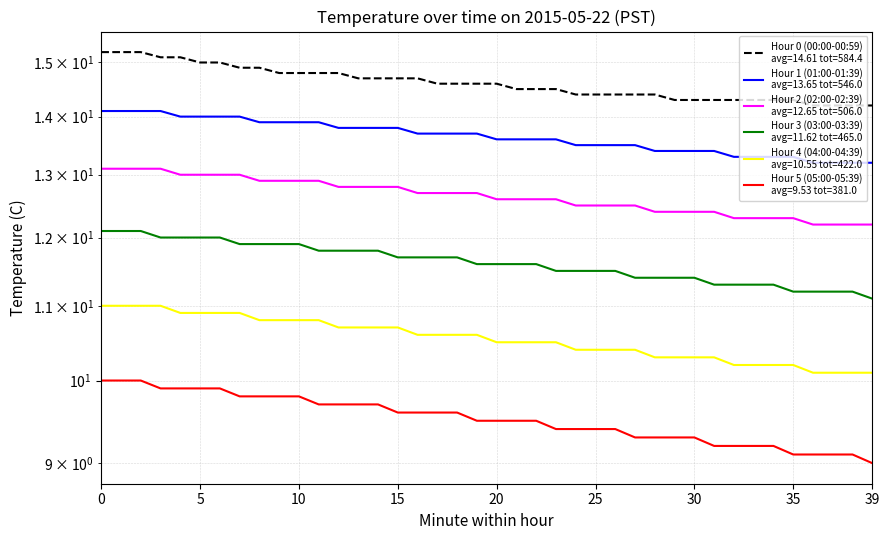

At how many categories does at least one series exceed 12?

40